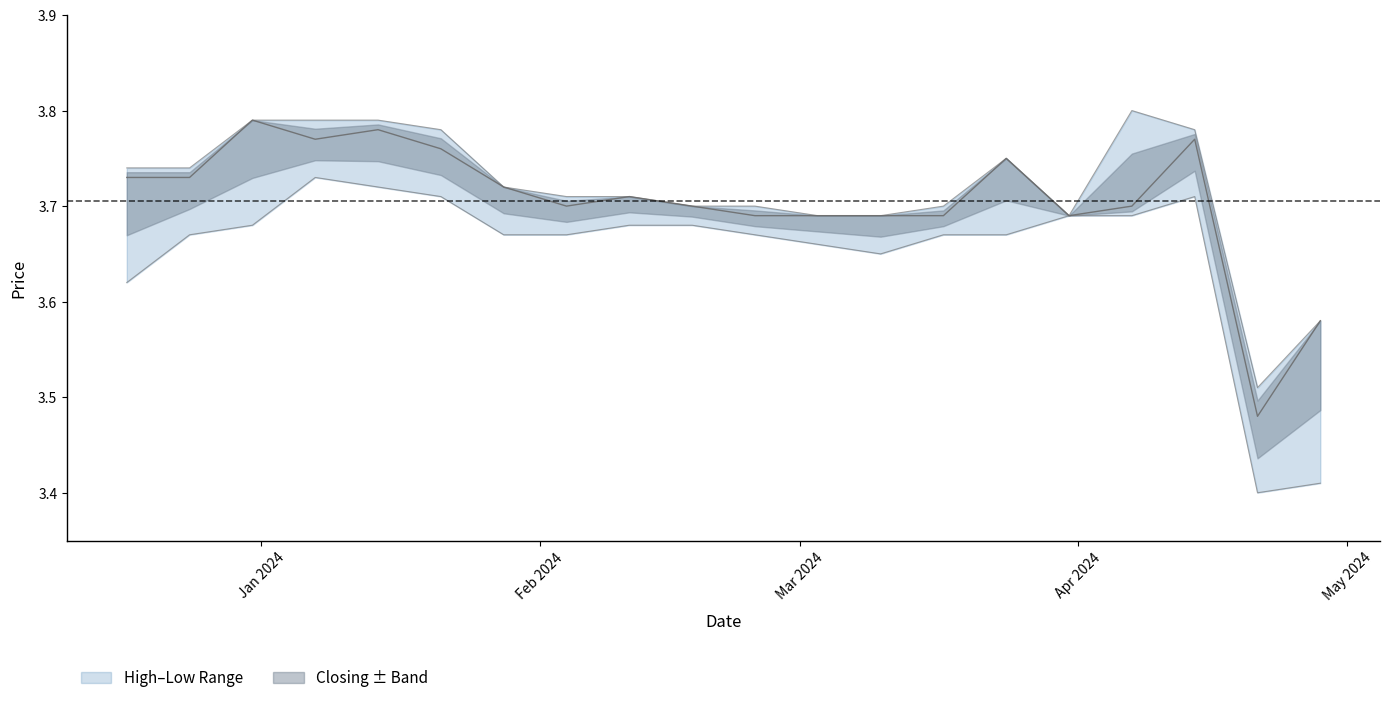

List the labels in order of Low value, largest first.

07/01/2024, 14/01/2024, 14/04/2024, 21/01/2024, 07/04/2024, 31/03/2024, 18/02/2024, 11/02/2024, 31/12/2023, 24/03/2024, 17/03/2024, 25/02/2024, 04/02/2024, 28/01/2024, 24/12/2023, 03/03/2024, 10/03/2024, 17/12/2023, 28/04/2024, 21/04/2024